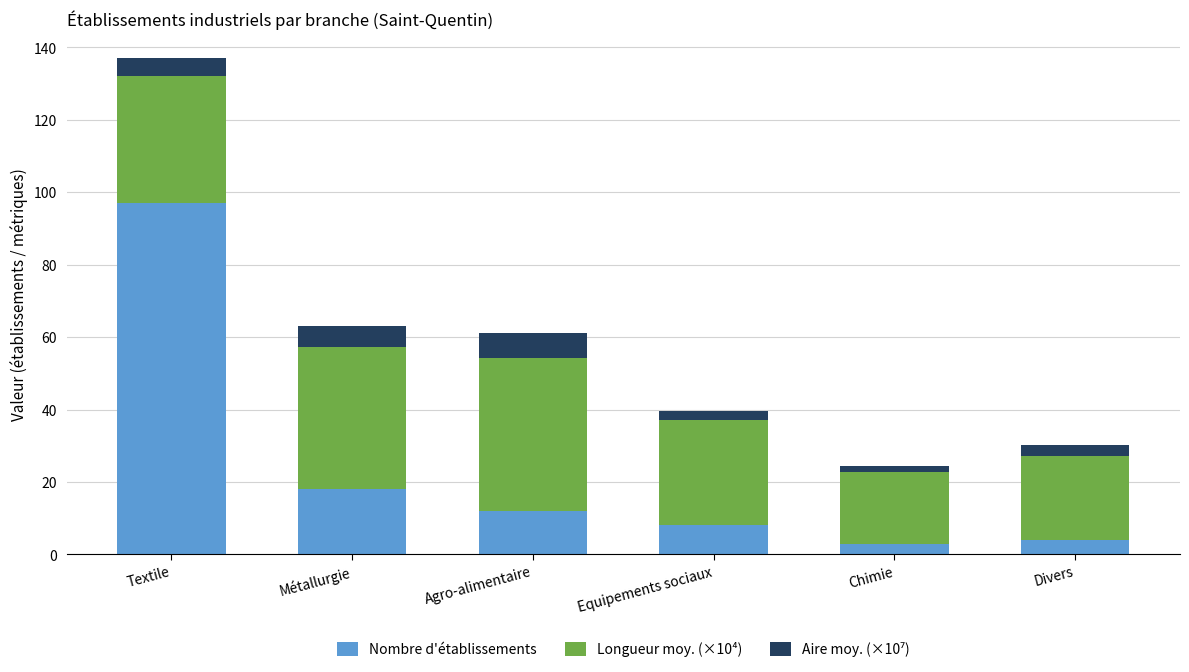

What is the minimum value for Nombre d'établissements?

3.0